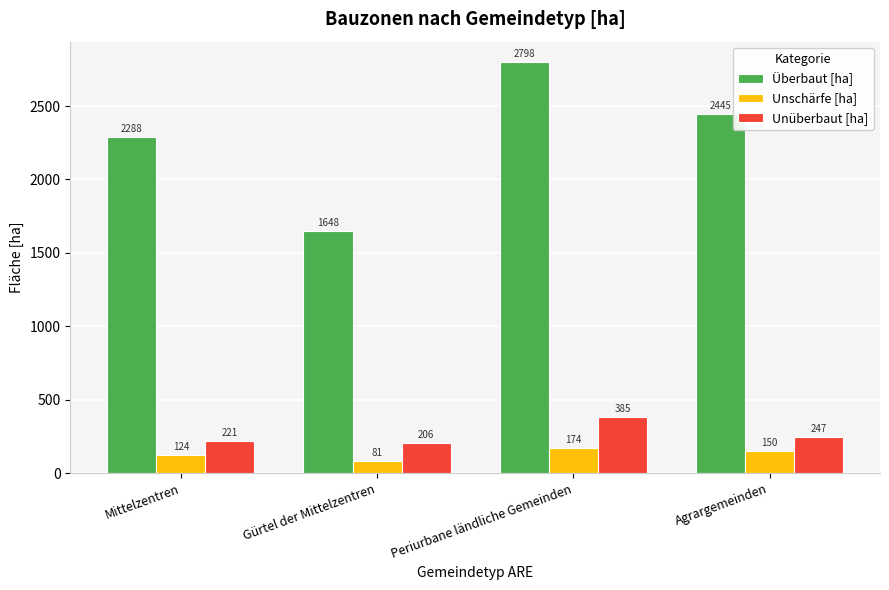

Does the chart contain any negative values?

No